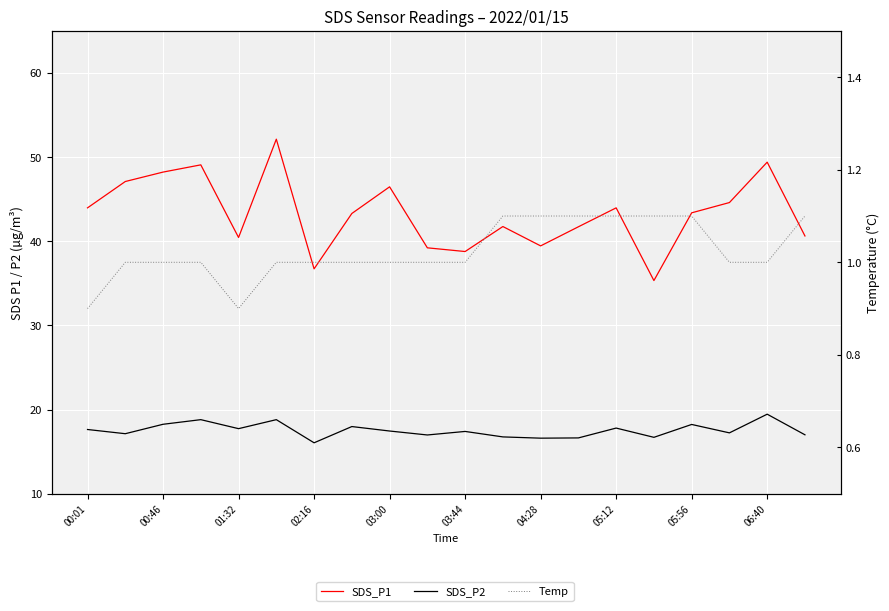

How many interior local valleys does the Temp series have?

1